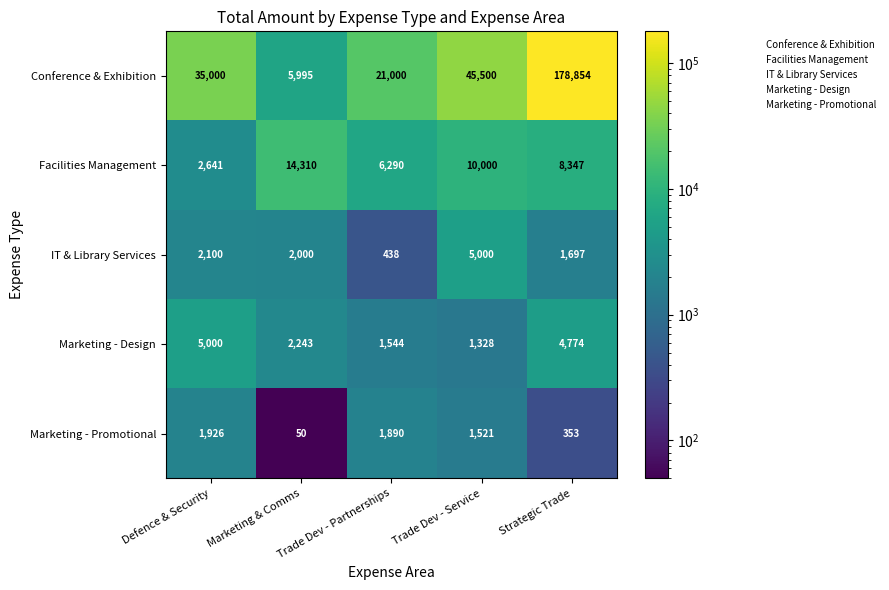

What is the difference between the IT & Library Services values at Strategic Trade and Defence & Security?

403